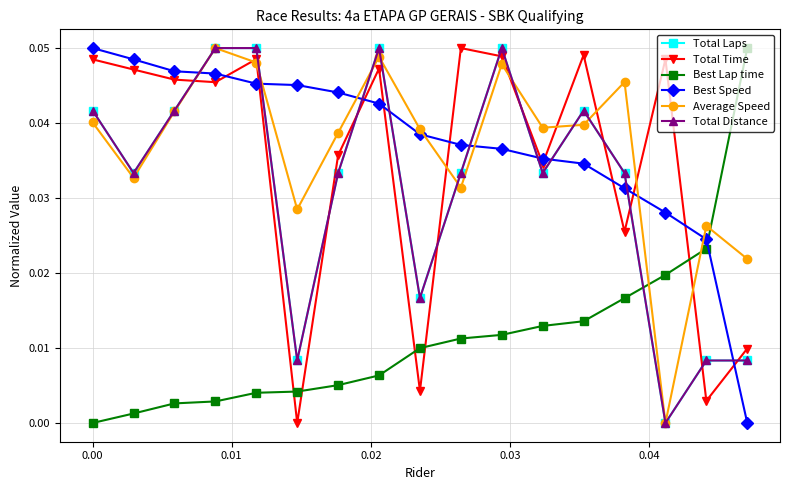

What is the sum of all Best Lap time values?

0.2